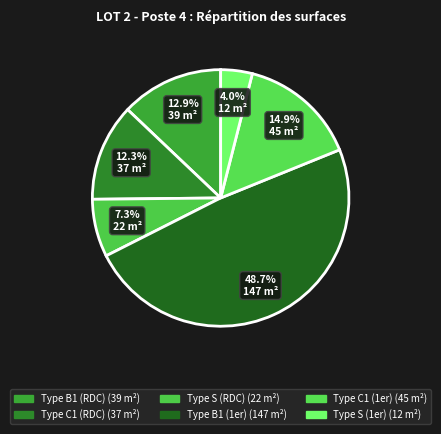

True or false: Type B1 (1er) accounts for 49% of the total.

True